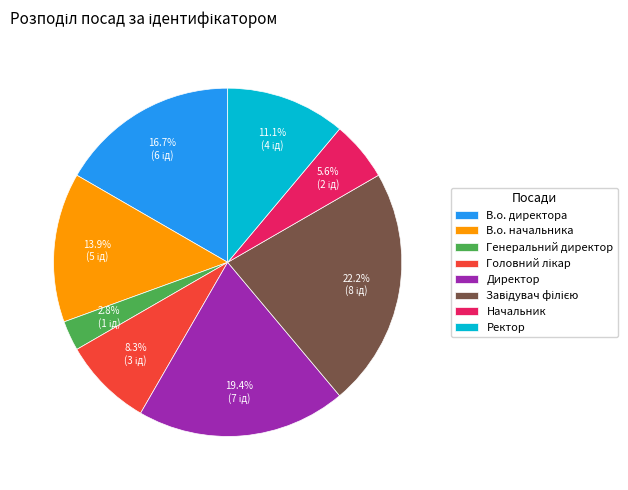

Which slice is the smallest?

Генеральний директор